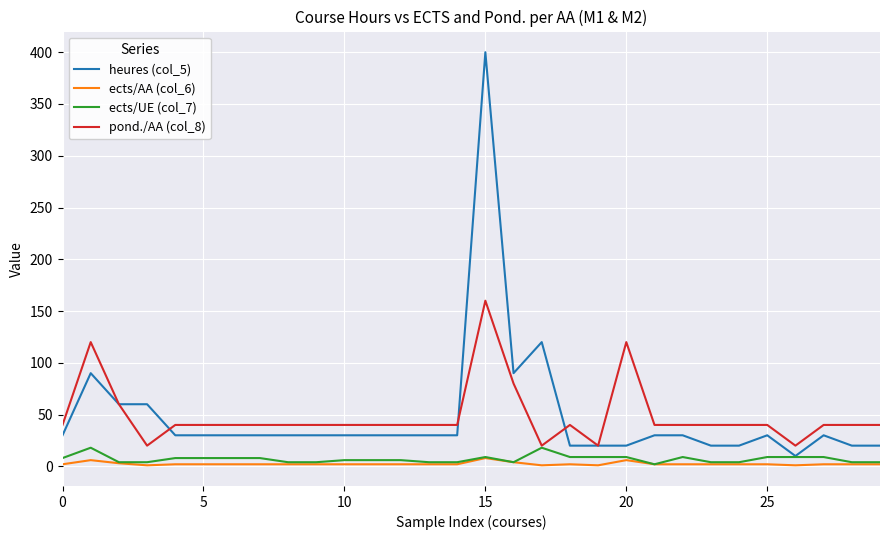

Which series has the widest spread of values?

heures (col_5)